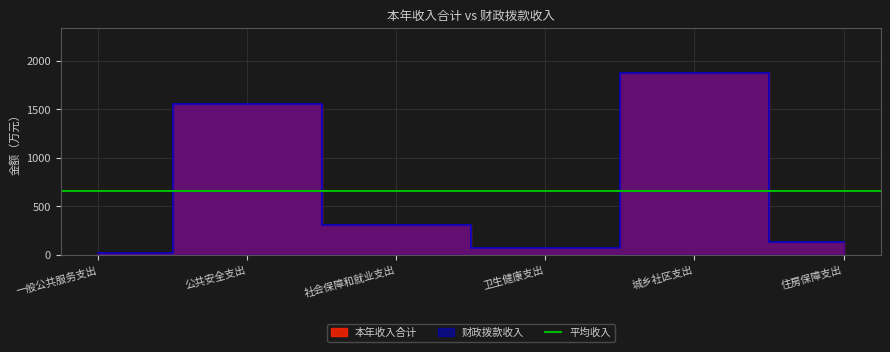

True or false: 本年收入合计 and 财政拨款收入 cross at least once.

False